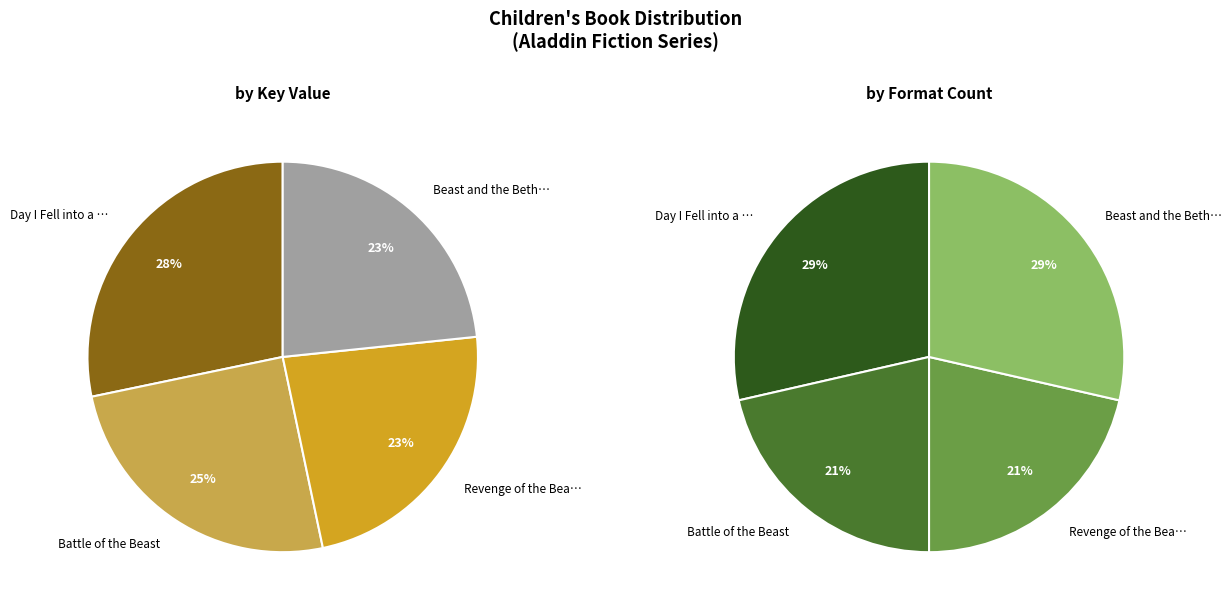

Is it true that Day I Fell into a Fairy Tale is 43% of the pie?

False